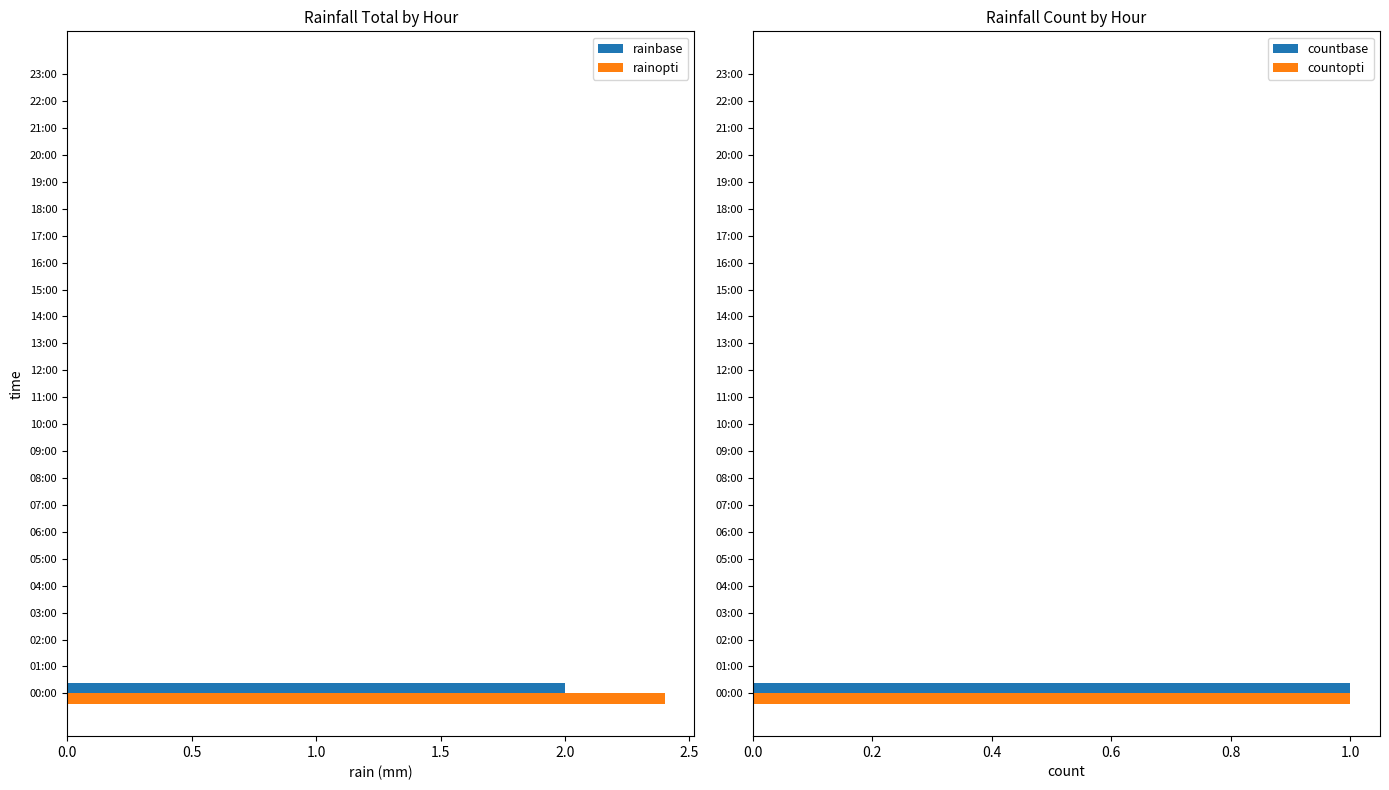

What are all the series names shown in the legend?

rainbase, rainopti, countbase, countopti